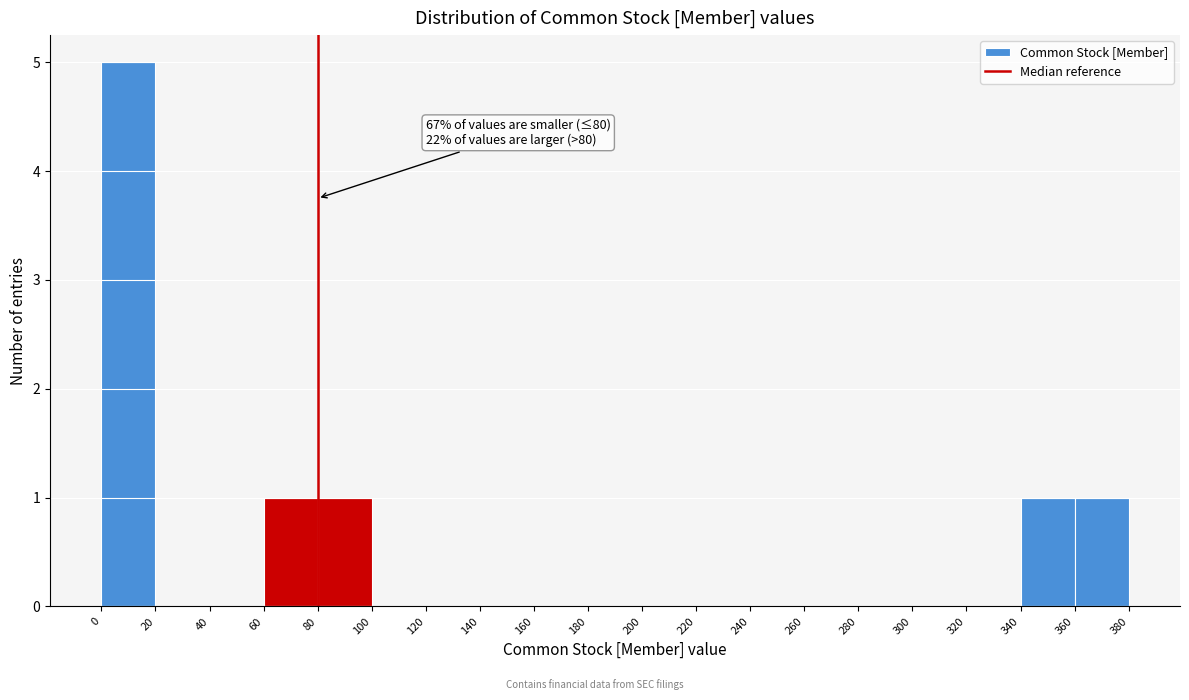

Which range on the x-axis has the tallest bar?

0 to 20